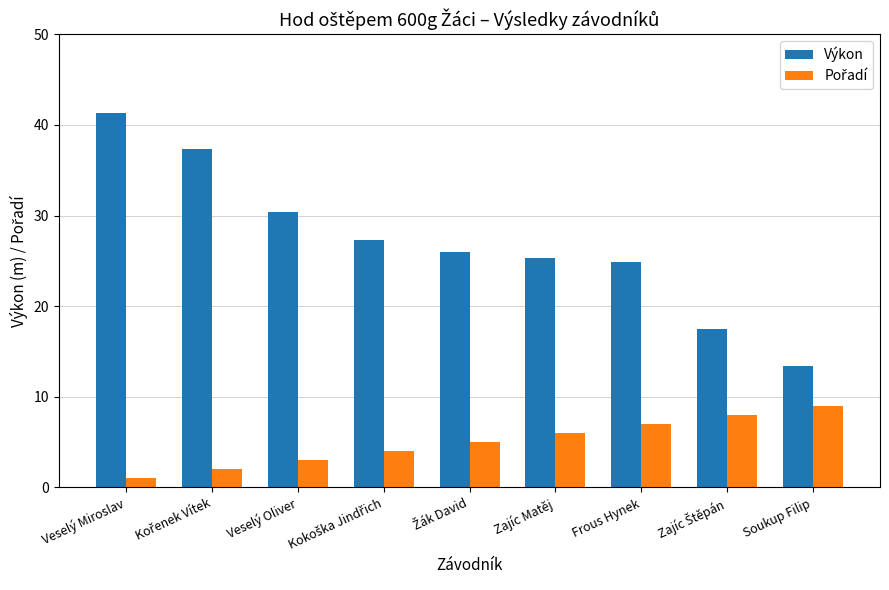

Which series has the largest total across all categories?

Výkon